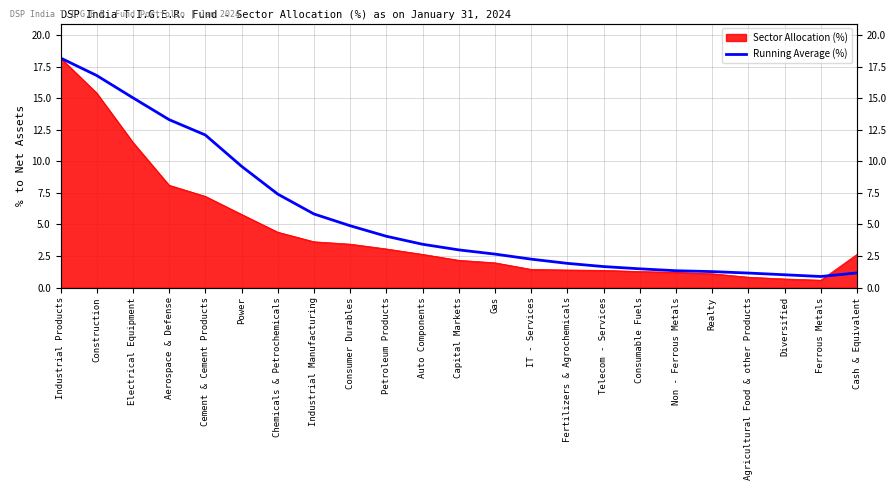

How many lines are shown in the chart?

1